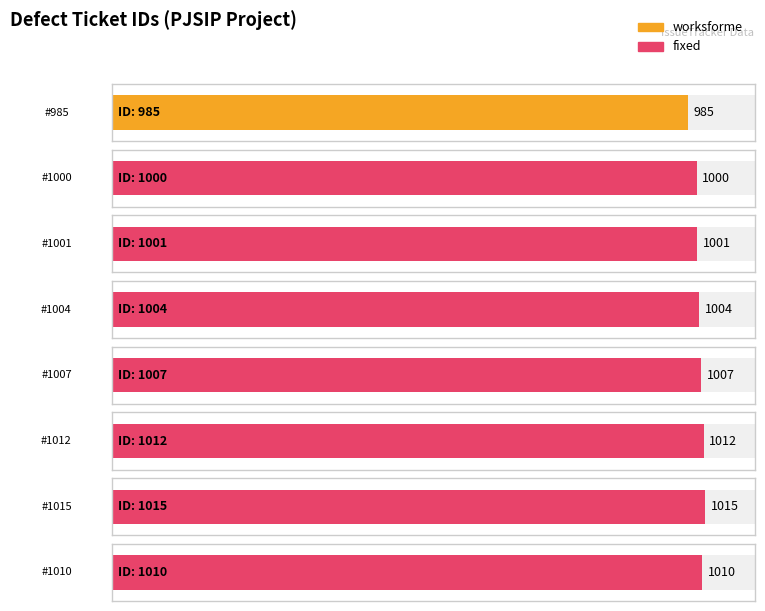

What position from the left is 985?

1